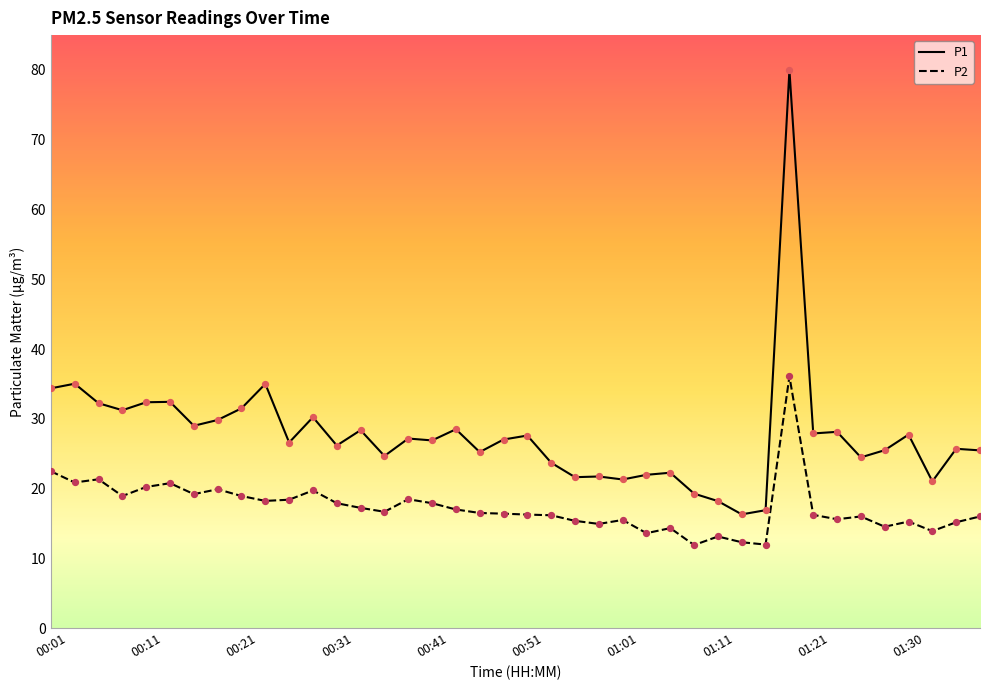

At how many categories does at least one series exceed 58?

1